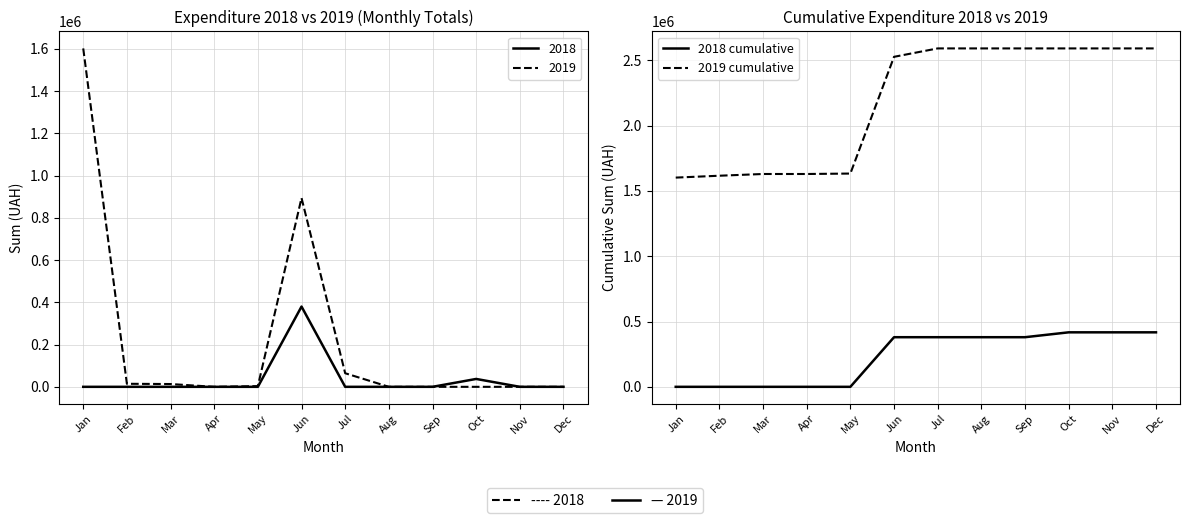

The value of 2019 cumulative at Nov is 2590747.8. True or false?

True